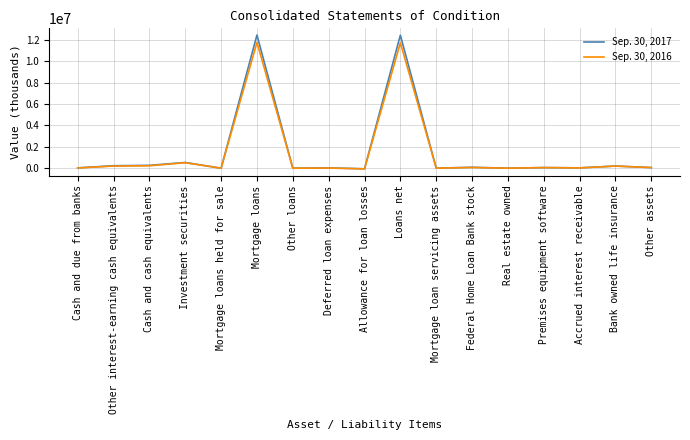

Which series has the widest spread of values?

Sep. 30, 2017